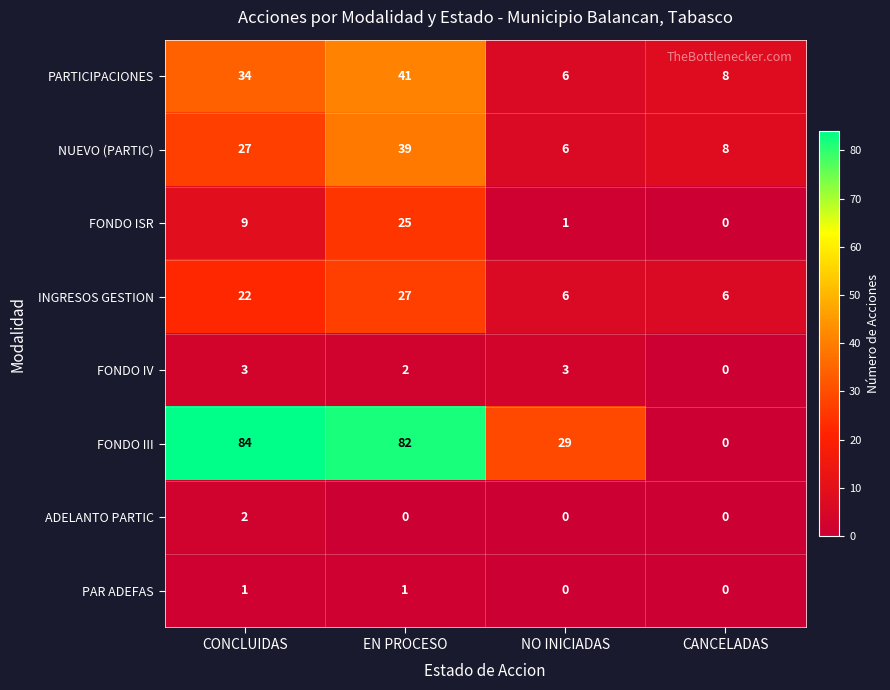

List the series in order of their peak value, lowest first.

PAR ADEFAS, ADELANTO PARTIC, FONDO IV, FONDO ISR, INGRESOS GESTION, NUEVO (PARTIC), PARTICIPACIONES, FONDO III